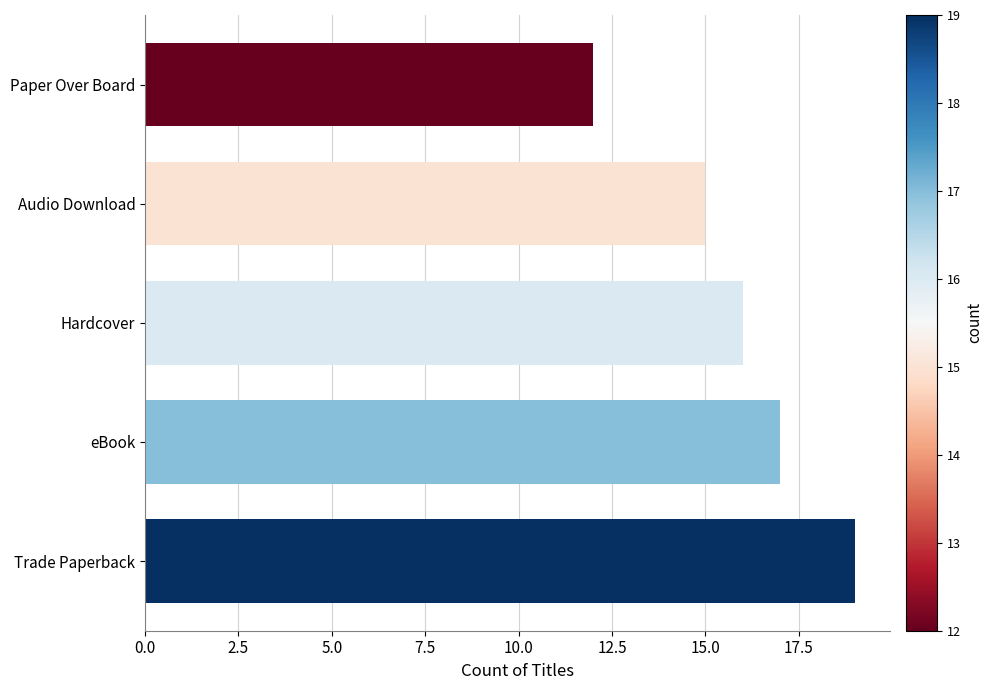

Approximately how many times larger is the value at Paper Over Board compared to eBook?

0.7